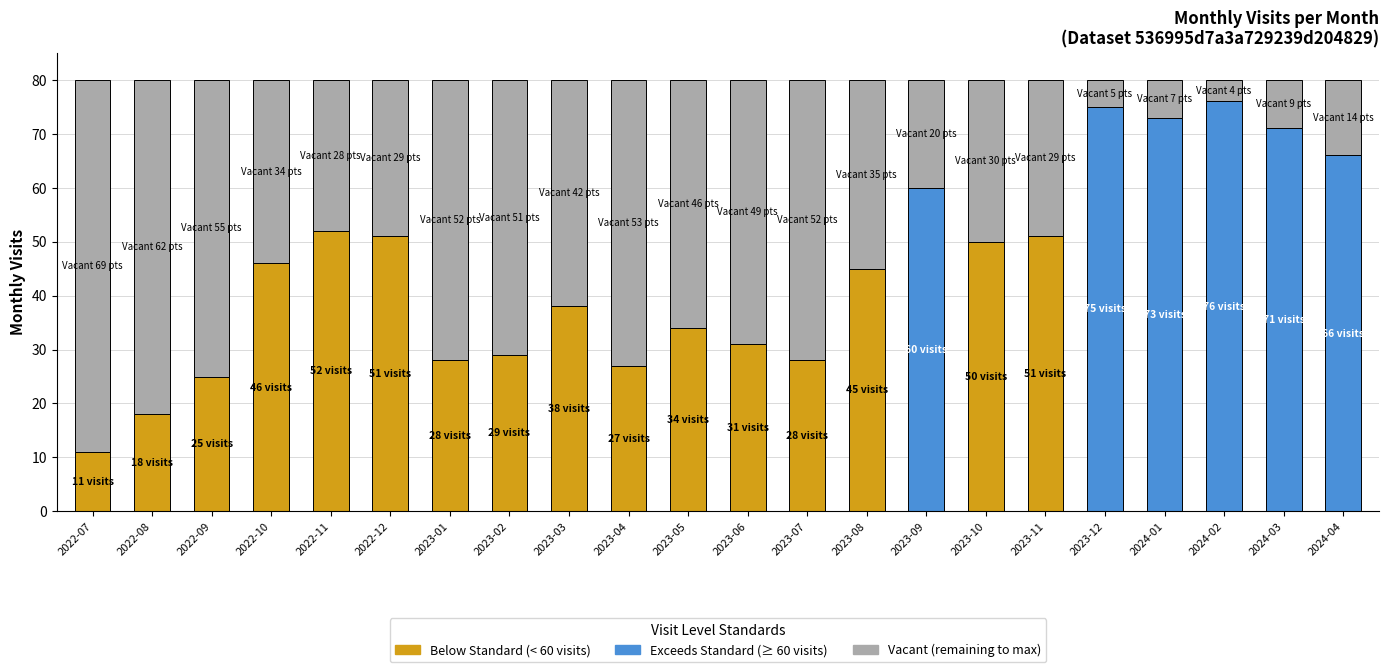

Reading left to right, what are all the values shown in this chart?

11	18	25	46	52	51	28	29	38	27	34	31	28	45	60	50	51	75	73	76	71	66